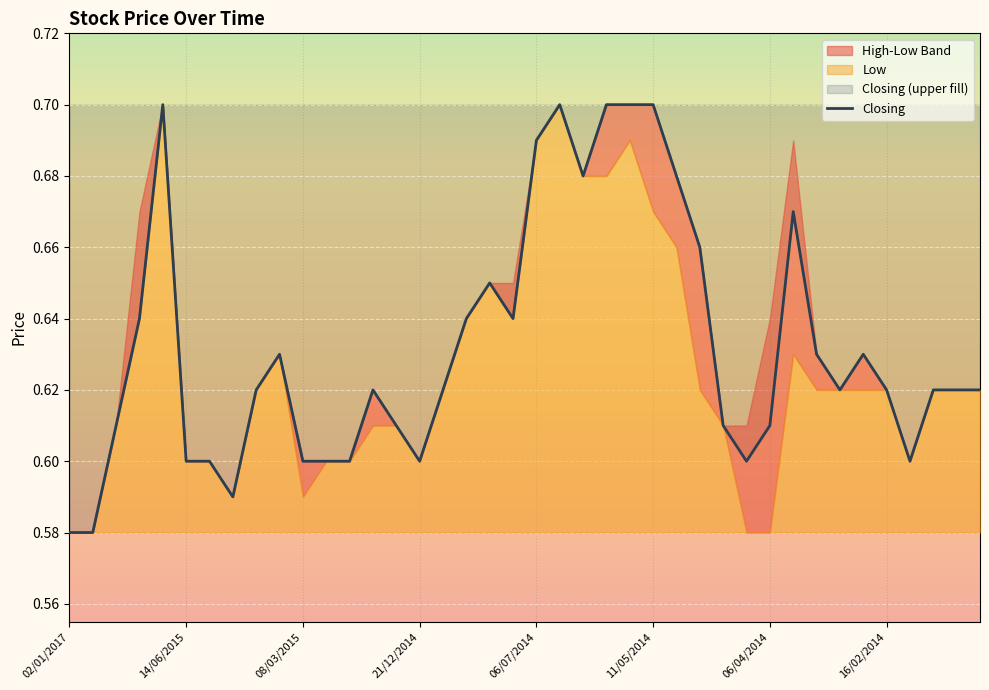

True or false: Closing has a value of 0.6 at 14/06/2015.

True